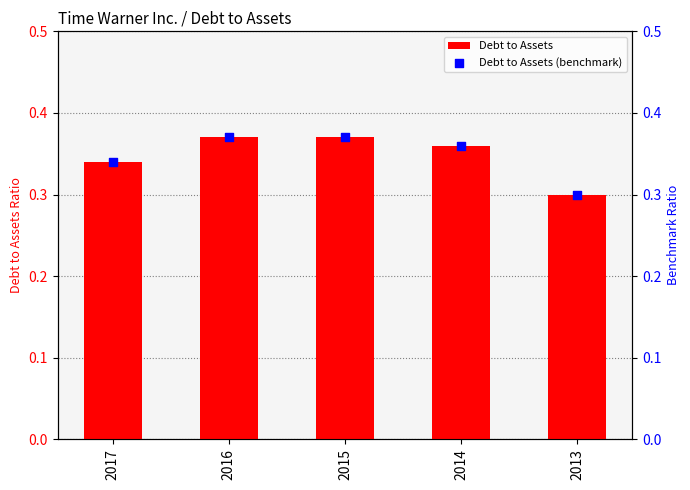

Which series contains the highest Y value?

Debt to Assets